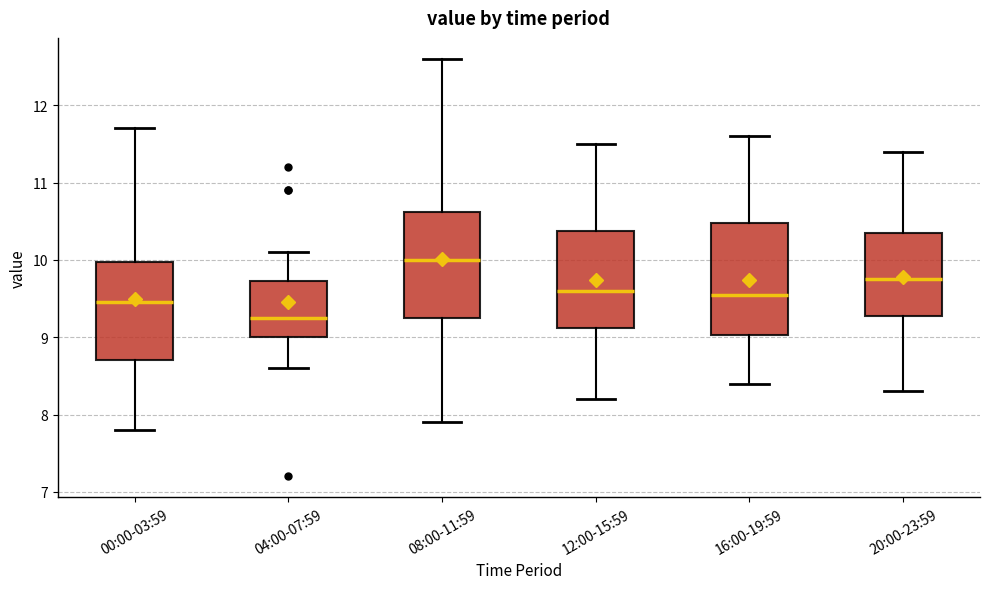

Reading left to right, read every box against the y-axis: the position of its median line, the range the box covers, and the ends of its whiskers. The values are not printed on the chart, so give them approximately, as read against the axis.

00:00-03:59: median 9.5, box 8.7 to 10.0, whiskers 7.8 to 11.7
04:00-07:59: median 9.3, box 9.0 to 9.7, whiskers 8.6 to 10.1
08:00-11:59: median 10.0, box 9.3 to 10.6, whiskers 7.9 to 12.6
12:00-15:59: median 9.6, box 9.1 to 10.4, whiskers 8.2 to 11.5
16:00-19:59: median 9.6, box 9.0 to 10.5, whiskers 8.4 to 11.6
20:00-23:59: median 9.8, box 9.3 to 10.4, whiskers 8.3 to 11.4